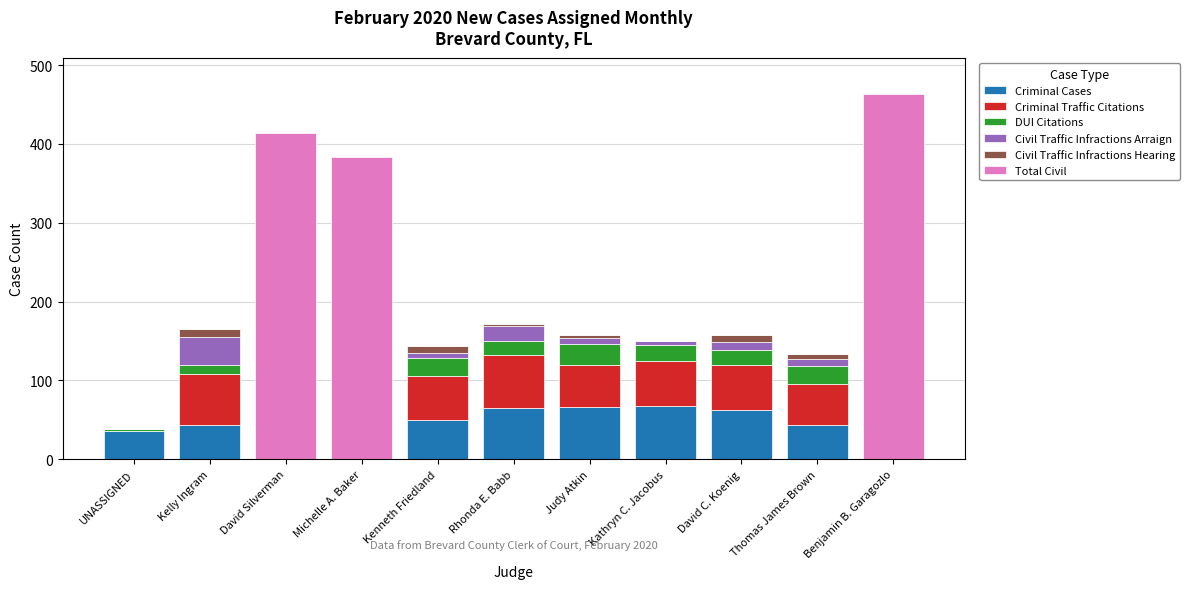

Where does the Criminal Cases series first go above 44?

Kenneth Friedland